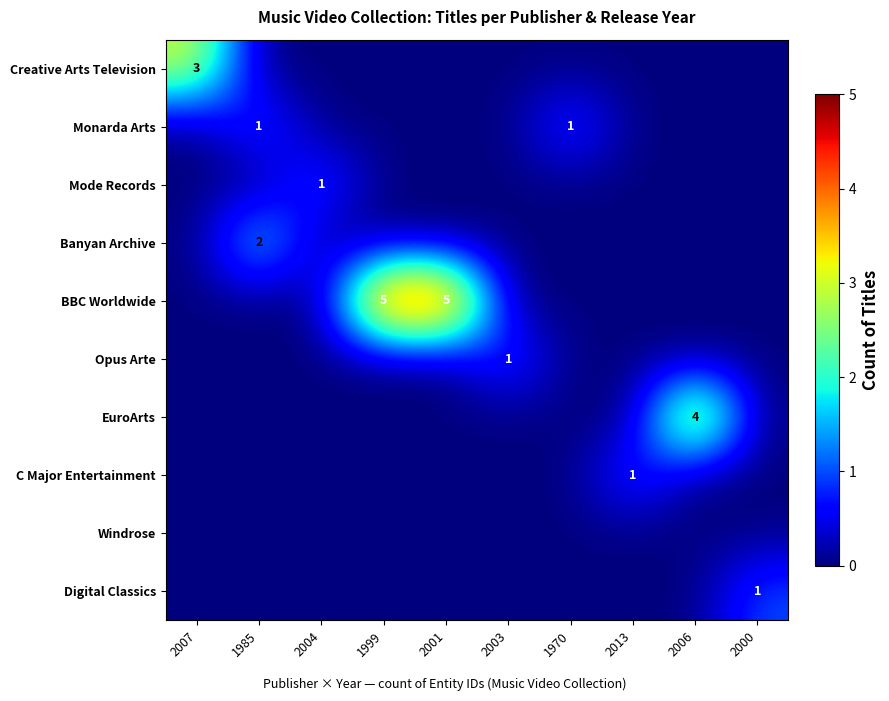

What is the spread (max minus min) of values at 2000?

1